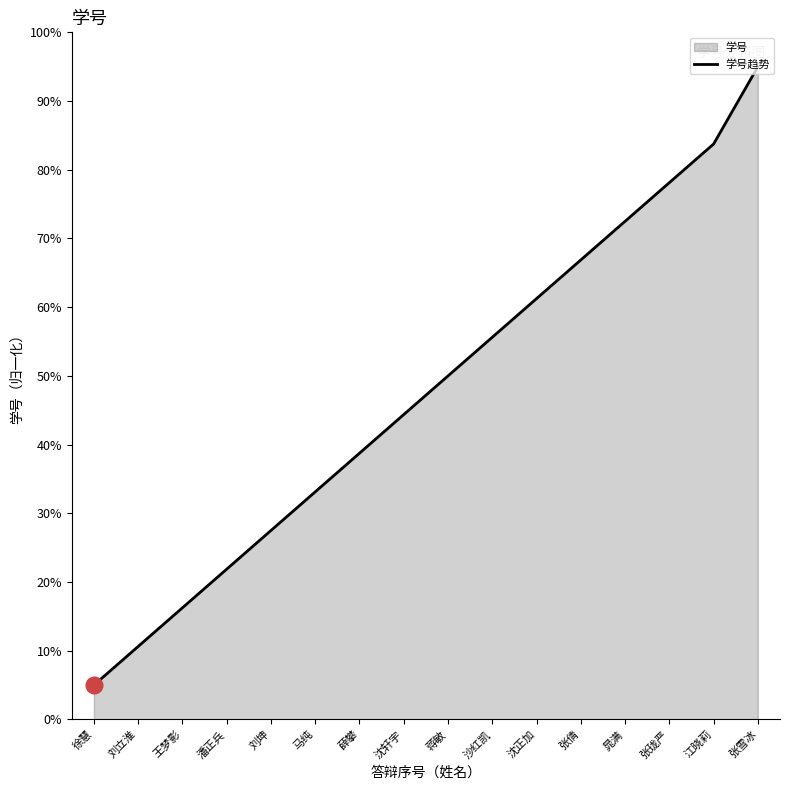

What is the minimum value shown in the chart?

5.0